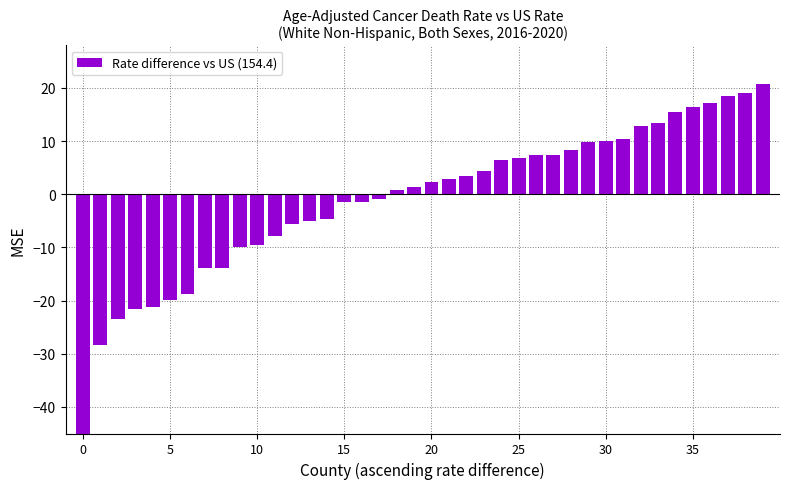

Reading left to right, extract all data points from this chart.

-52.3	-28.4	-23.4	-21.6	-21.2	-19.9	-18.7	-13.9	-13.9	-10.0	-9.6	-7.8	-5.6	-5.0	-4.6	-1.4	-1.4	-0.8	0.8	1.4	2.4	2.8	3.4	4.4	6.4	6.8	7.4	7.4	8.4	9.8	10.0	10.4	12.8	13.4	15.4	16.4	17.1	18.4	19.1	20.8